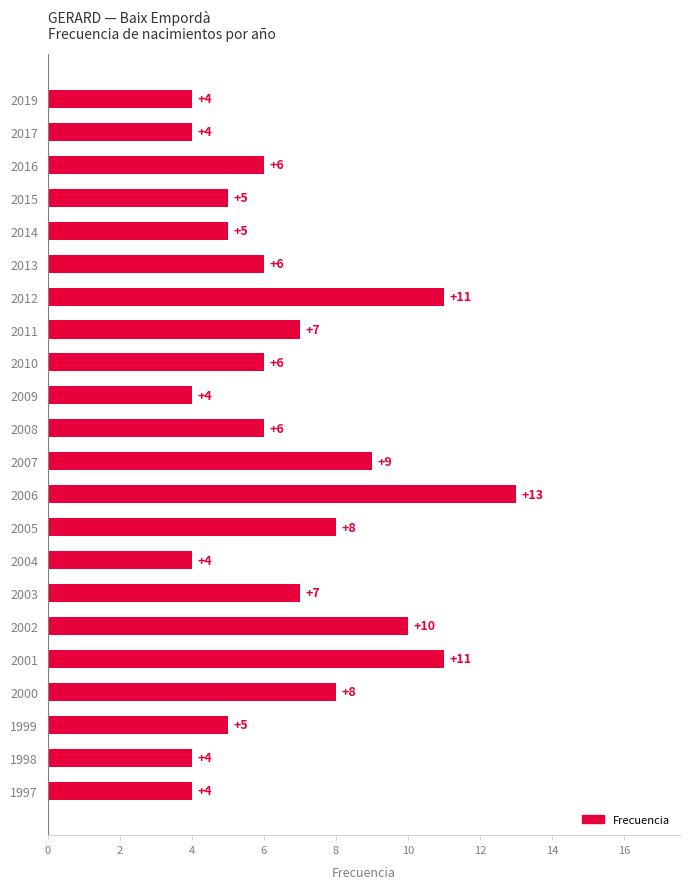

What is the change in value from 2002 to 1999?

-5